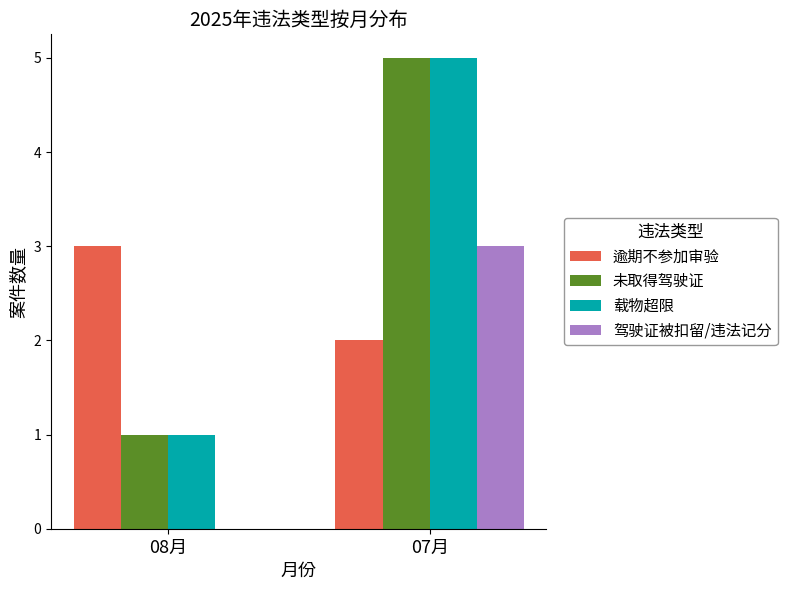

What are all the series names shown in the legend?

逾期不参加审验, 未取得驾驶证, 载物超限, 驾驶证被扣留/违法记分